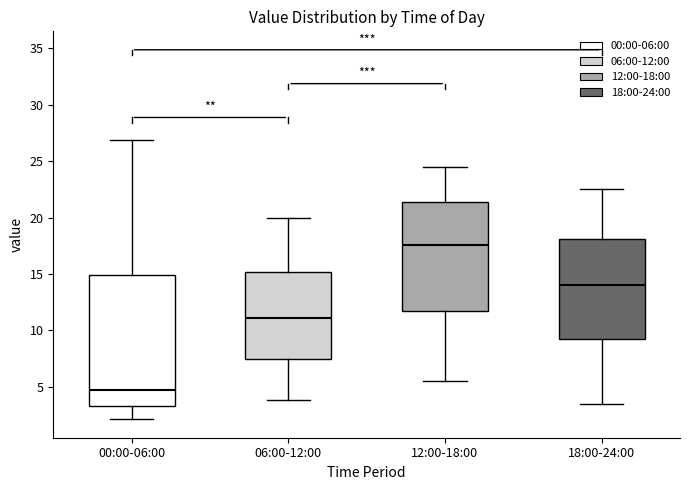

Where is the upper edge of the box for 18:00-24:00 on the y-axis? The values are not printed on the chart, so give them approximately, as read against the axis.

18.0